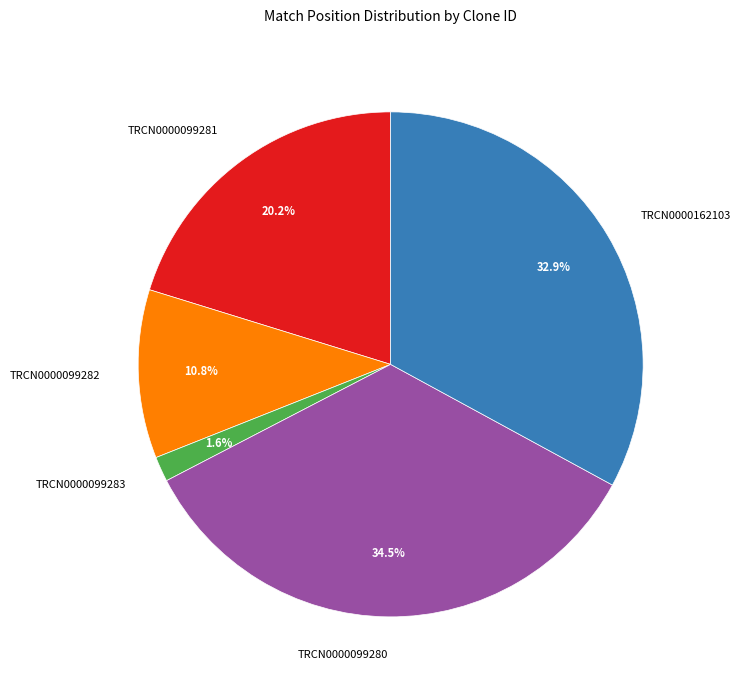

How many segments does this pie chart have?

5